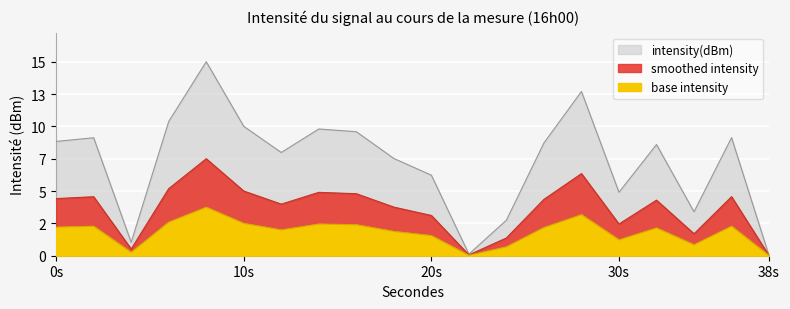

What is the difference between the maximum and minimum values?

15.8